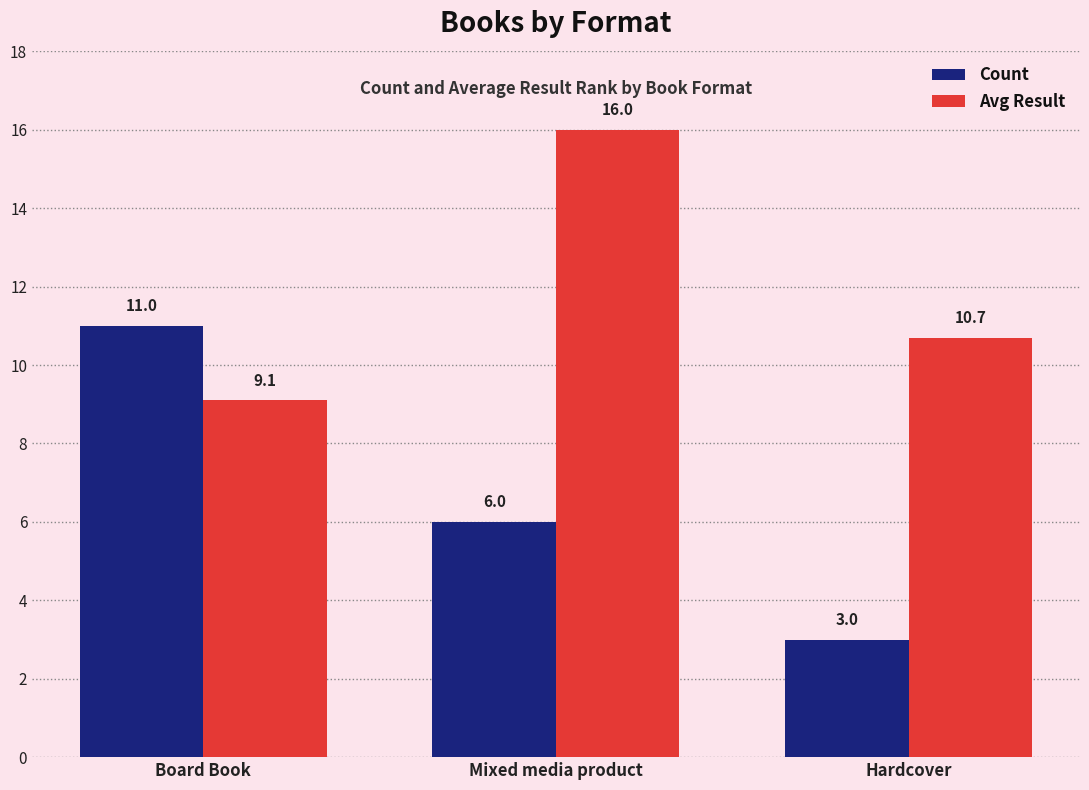

What is the highest value of the Count series?

11.0